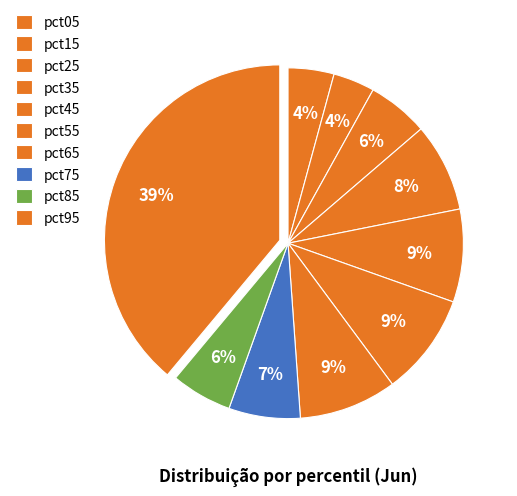

How many slices are in this pie chart?

10